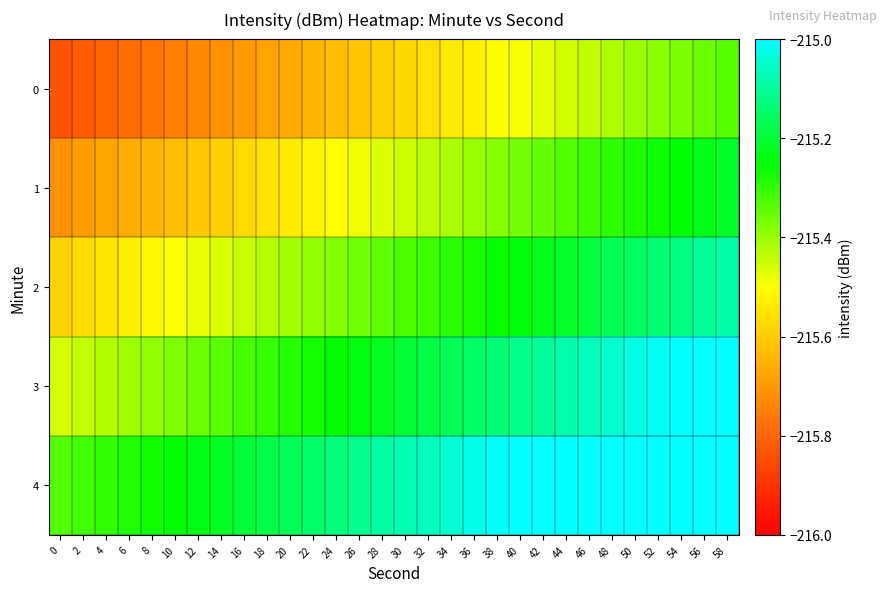

At which category does the chart reach its peak across all series?

58